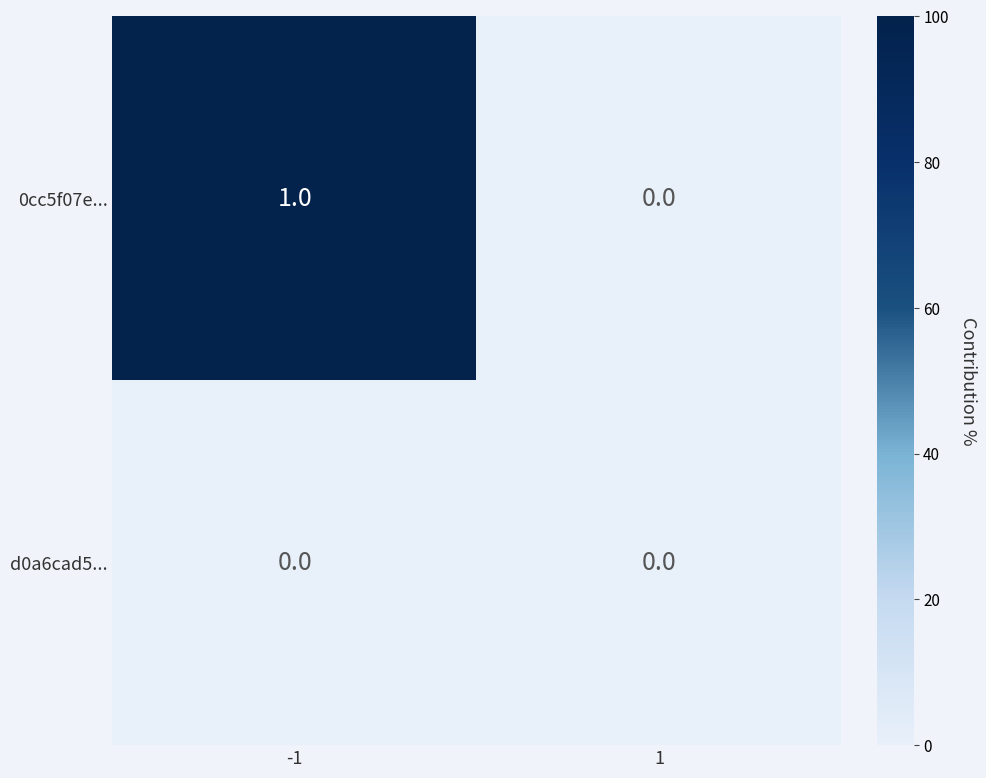

The value of 0cc5f07e... at -1 is 2. True or false?

False